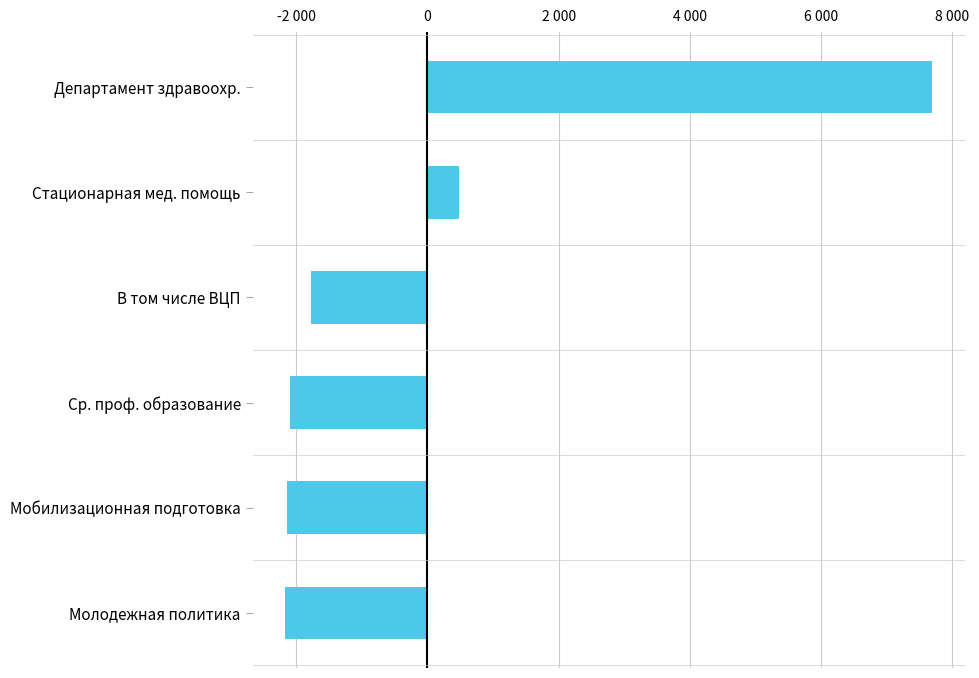

Does the chart contain any negative values?

Yes